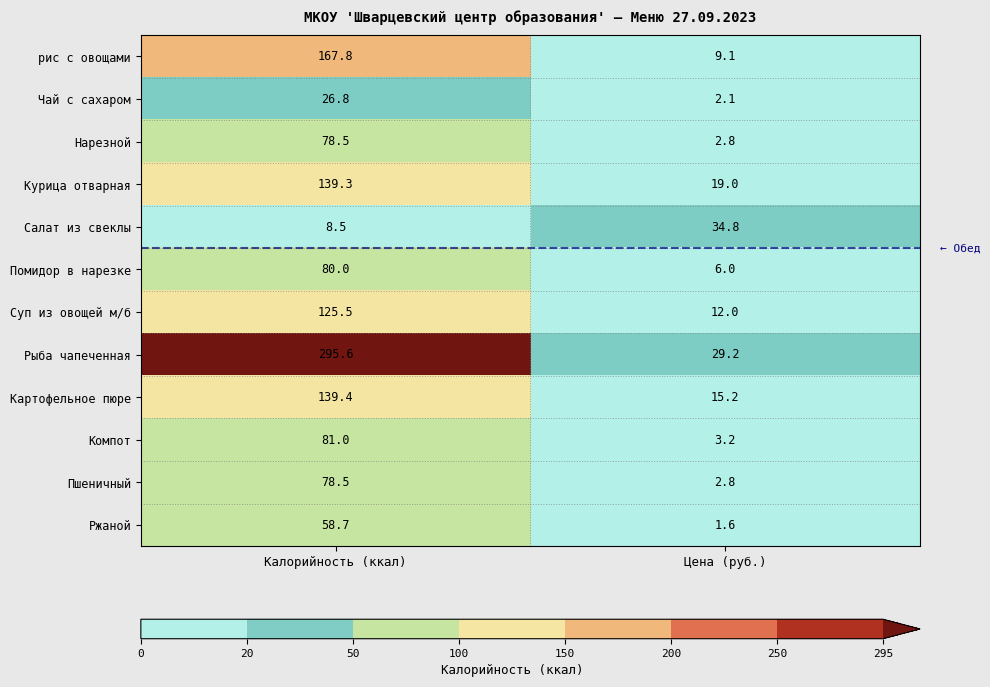

Rank the categories by рис с овощами value from highest to lowest.

Калорийность (ккал), Цена (руб.)